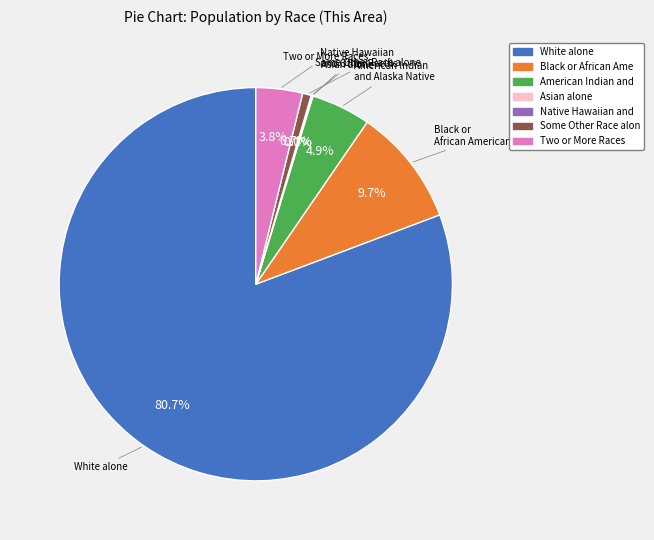

Combined, do American Indian and and Two or More Races account for over 50%?

No